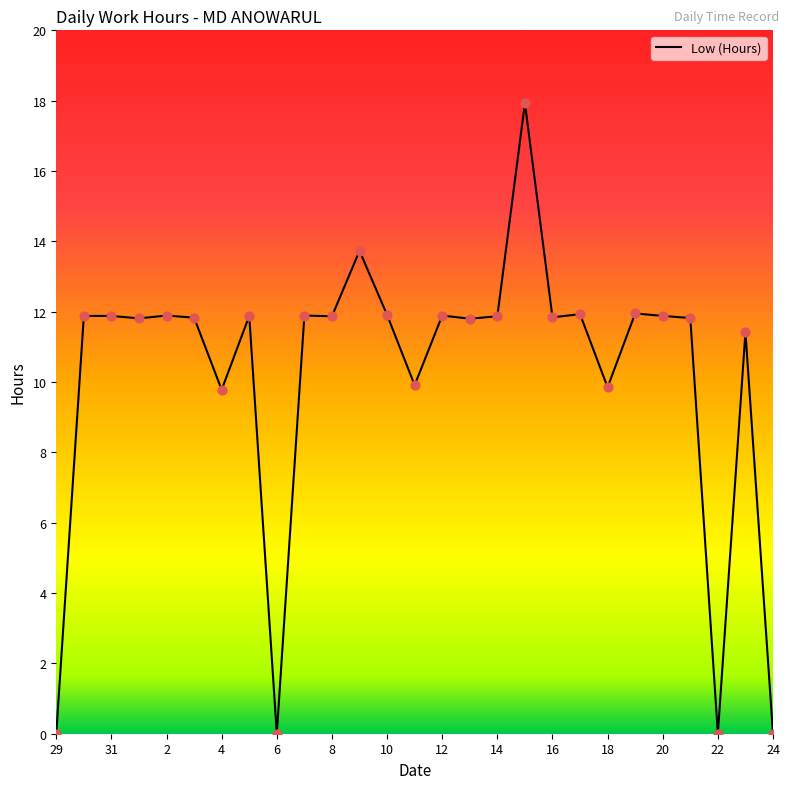

What is the difference between the maximum and minimum values?

17.9